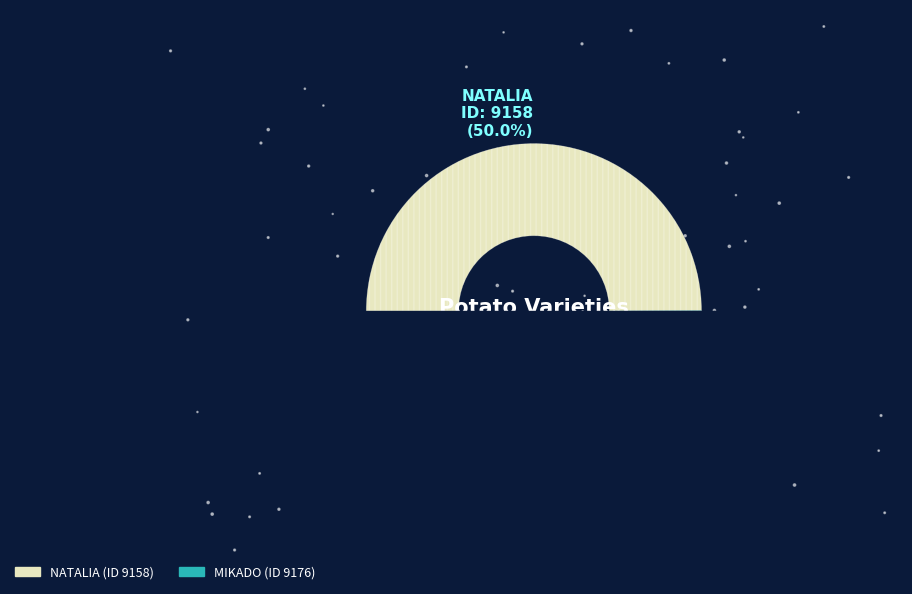

Which slice is the smallest?

NATALIA